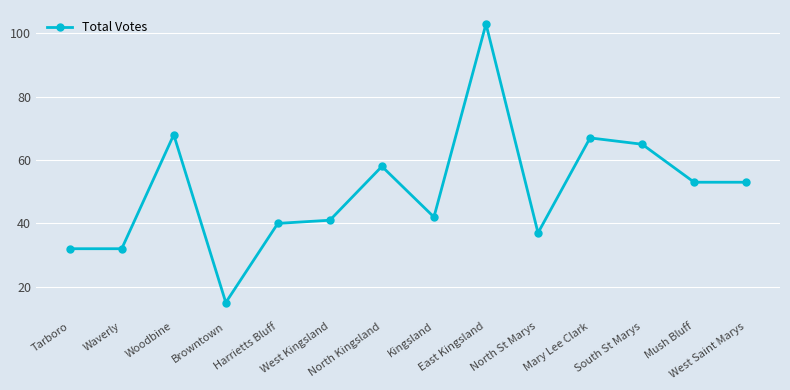

Is it true that the value at Woodbine is 68?

True